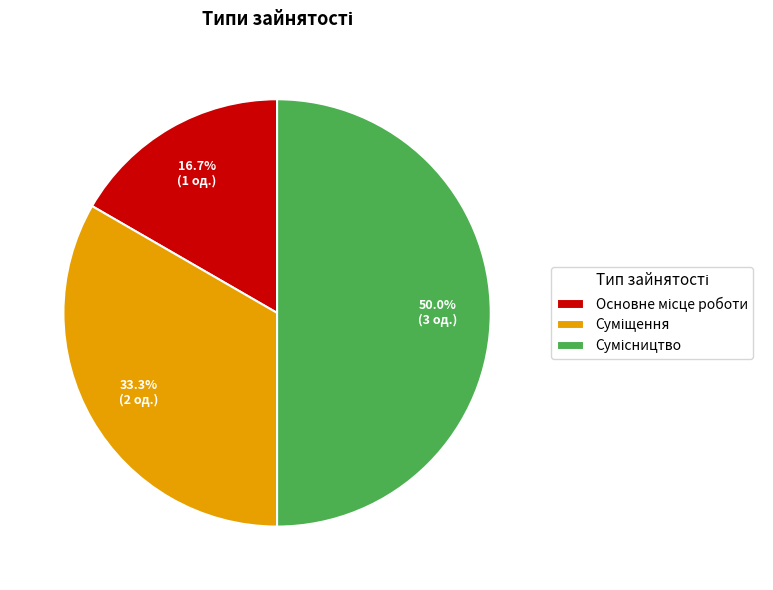

Which category has the smallest portion of the pie?

Основне місце роботи